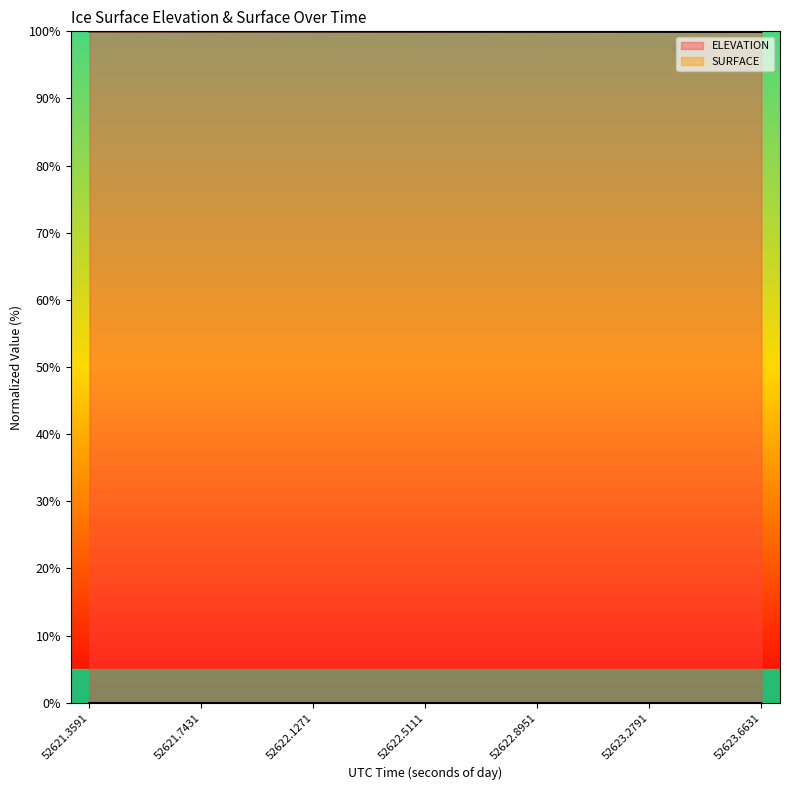

Which label corresponds to the smallest value in the chart?

52623.6631